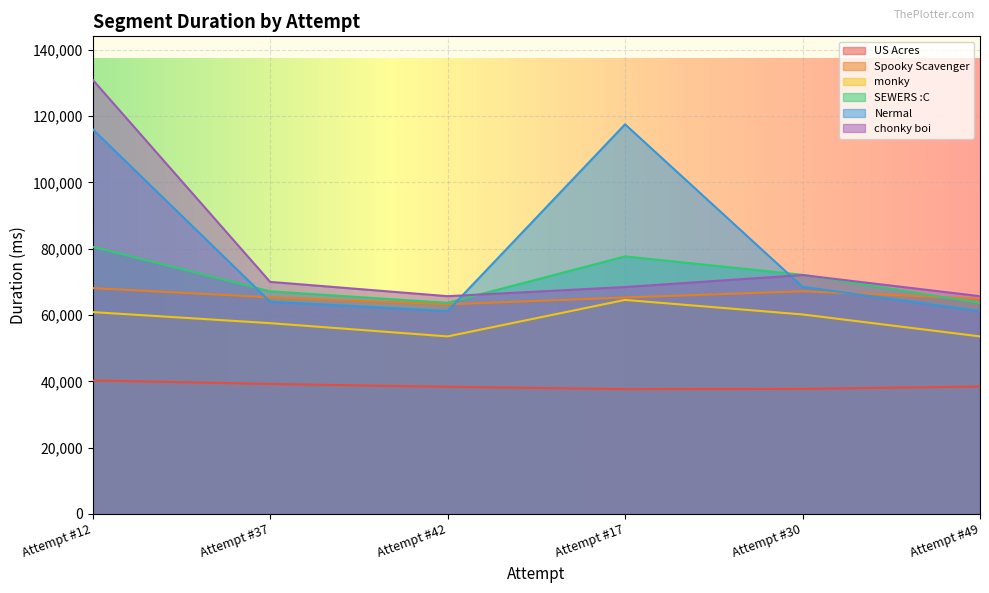

True or false: chonky boi has a value of 65676 at Attempt #42.

True